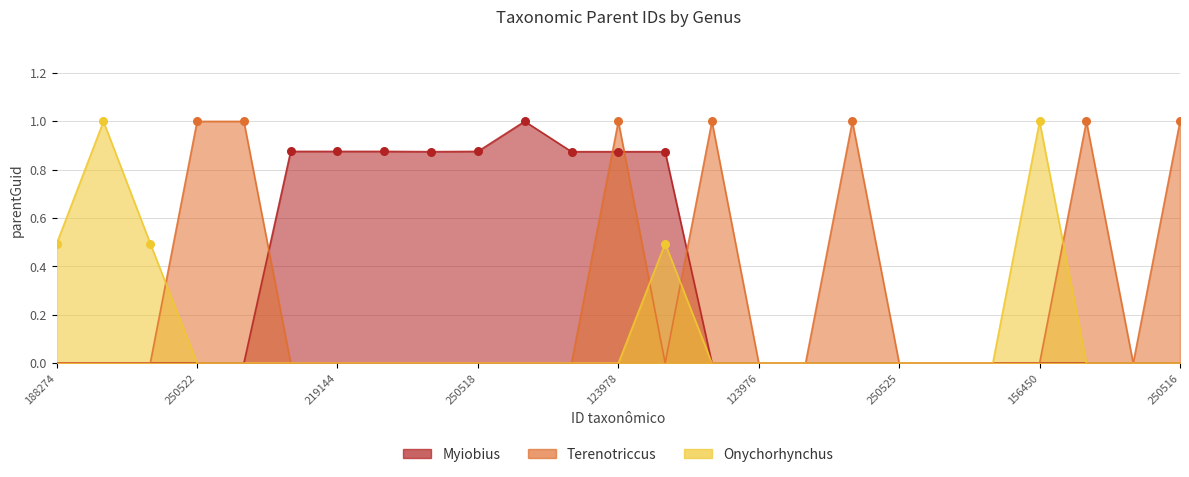

What are all the series names shown in the legend?

Myiobius, Terenotriccus, Onychorhynchus